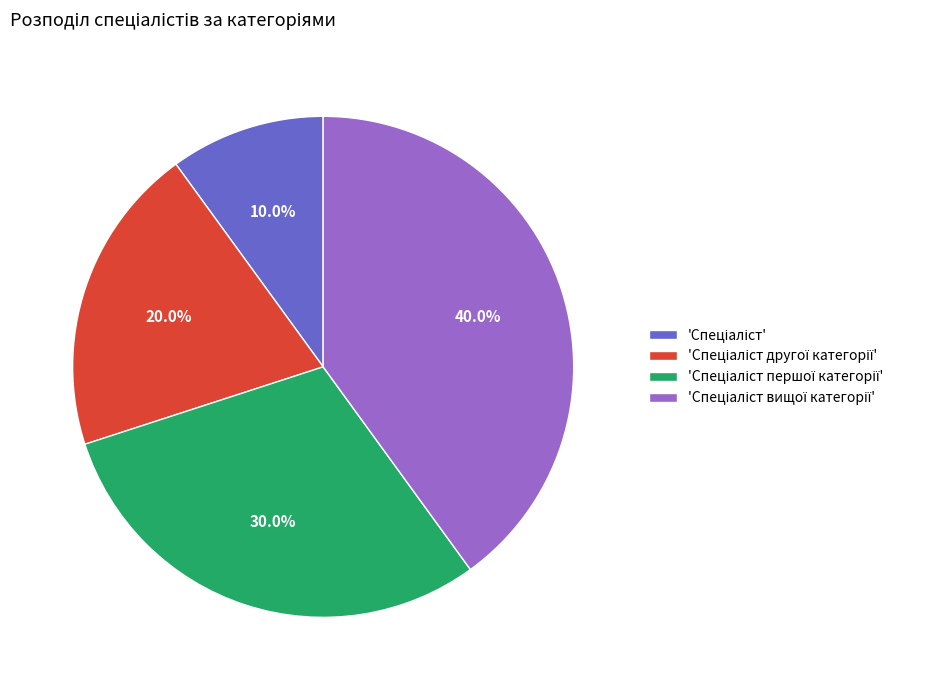

Is there a majority slice in this chart?

No